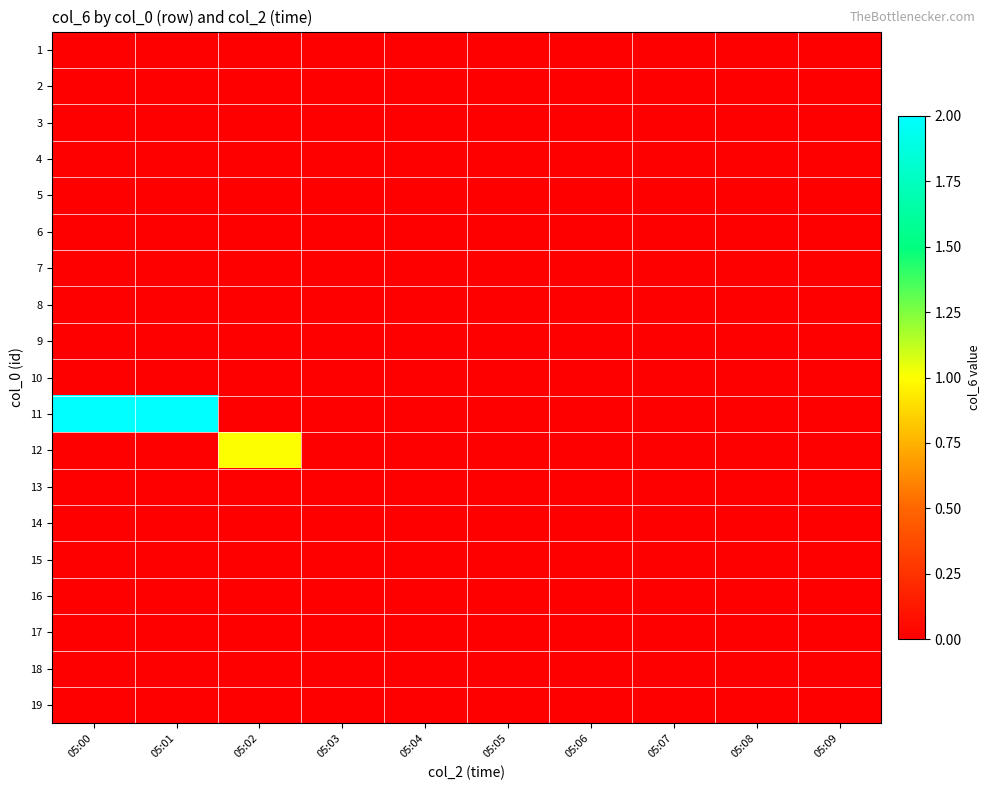

Reading left to right, what are all the values shown in this chart?

1: 05:00=0	05:01=0	05:02=0	05:03=0	05:04=0	05:05=0	05:06=0	05:07=0	05:08=0	05:09=0
2: 05:00=0	05:01=0	05:02=0	05:03=0	05:04=0	05:05=0	05:06=0	05:07=0	05:08=0	05:09=0
3: 05:00=0	05:01=0	05:02=0	05:03=0	05:04=0	05:05=0	05:06=0	05:07=0	05:08=0	05:09=0
4: 05:00=0	05:01=0	05:02=0	05:03=0	05:04=0	05:05=0	05:06=0	05:07=0	05:08=0	05:09=0
5: 05:00=0	05:01=0	05:02=0	05:03=0	05:04=0	05:05=0	05:06=0	05:07=0	05:08=0	05:09=0
6: 05:00=0	05:01=0	05:02=0	05:03=0	05:04=0	05:05=0	05:06=0	05:07=0	05:08=0	05:09=0
7: 05:00=0	05:01=0	05:02=0	05:03=0	05:04=0	05:05=0	05:06=0	05:07=0	05:08=0	05:09=0
8: 05:00=0	05:01=0	05:02=0	05:03=0	05:04=0	05:05=0	05:06=0	05:07=0	05:08=0	05:09=0
9: 05:00=0	05:01=0	05:02=0	05:03=0	05:04=0	05:05=0	05:06=0	05:07=0	05:08=0	05:09=0
10: 05:00=0	05:01=0	05:02=0	05:03=0	05:04=0	05:05=0	05:06=0	05:07=0	05:08=0	05:09=0
11: 05:00=2	05:01=2	05:02=0	05:03=0	05:04=0	05:05=0	05:06=0	05:07=0	05:08=0	05:09=0
12: 05:00=0	05:01=0	05:02=1	05:03=0	05:04=0	05:05=0	05:06=0	05:07=0	05:08=0	05:09=0
13: 05:00=0	05:01=0	05:02=0	05:03=0	05:04=0	05:05=0	05:06=0	05:07=0	05:08=0	05:09=0
14: 05:00=0	05:01=0	05:02=0	05:03=0	05:04=0	05:05=0	05:06=0	05:07=0	05:08=0	05:09=0
15: 05:00=0	05:01=0	05:02=0	05:03=0	05:04=0	05:05=0	05:06=0	05:07=0	05:08=0	05:09=0
16: 05:00=0	05:01=0	05:02=0	05:03=0	05:04=0	05:05=0	05:06=0	05:07=0	05:08=0	05:09=0
17: 05:00=0	05:01=0	05:02=0	05:03=0	05:04=0	05:05=0	05:06=0	05:07=0	05:08=0	05:09=0
18: 05:00=0	05:01=0	05:02=0	05:03=0	05:04=0	05:05=0	05:06=0	05:07=0	05:08=0	05:09=0
19: 05:00=0	05:01=0	05:02=0	05:03=0	05:04=0	05:05=0	05:06=0	05:07=0	05:08=0	05:09=0